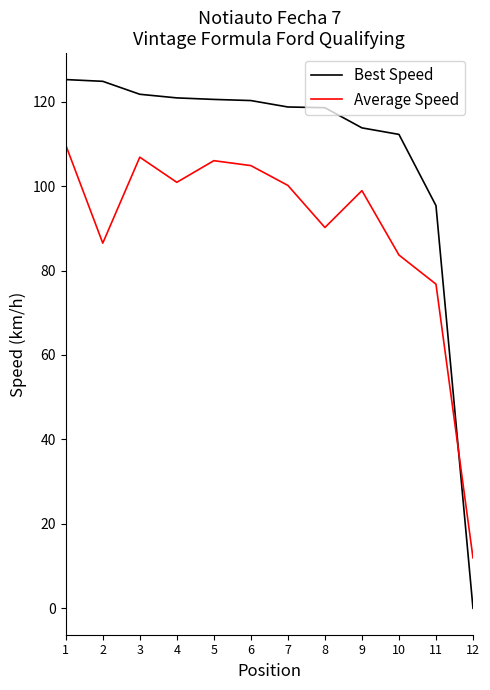

The value of Average Speed at 7 is 31.8. True or false?

False